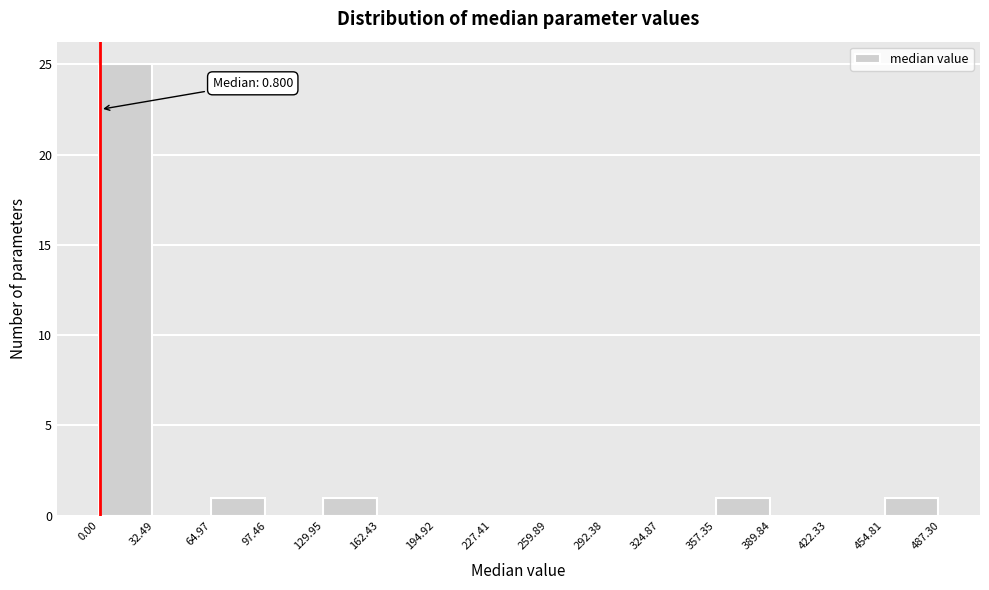

Over which range of the x-axis is the bar tallest?

0.00 to 32.49